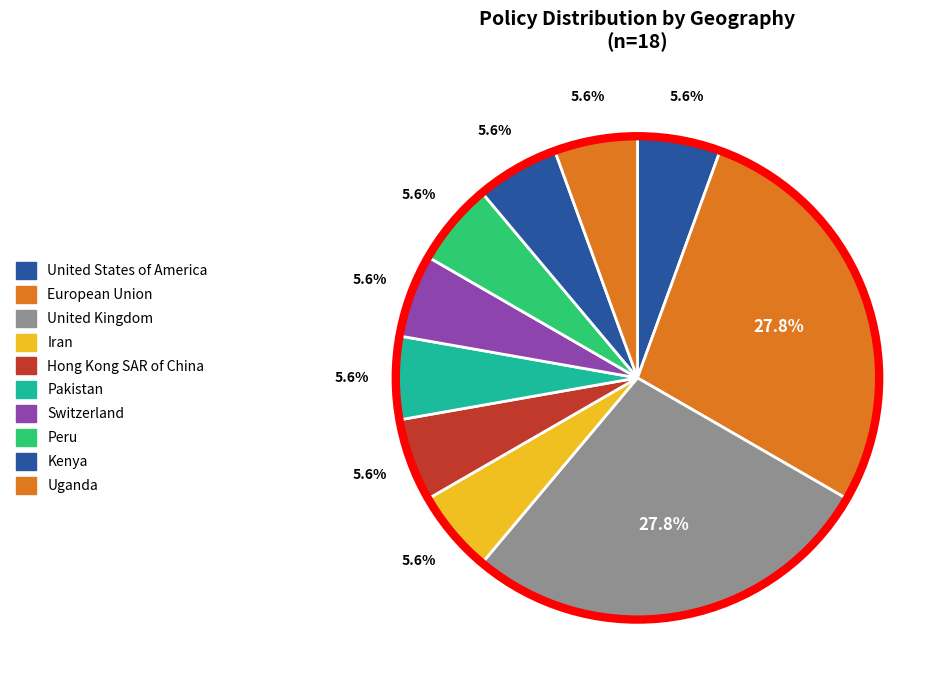

Count the number of slices in the pie.

10